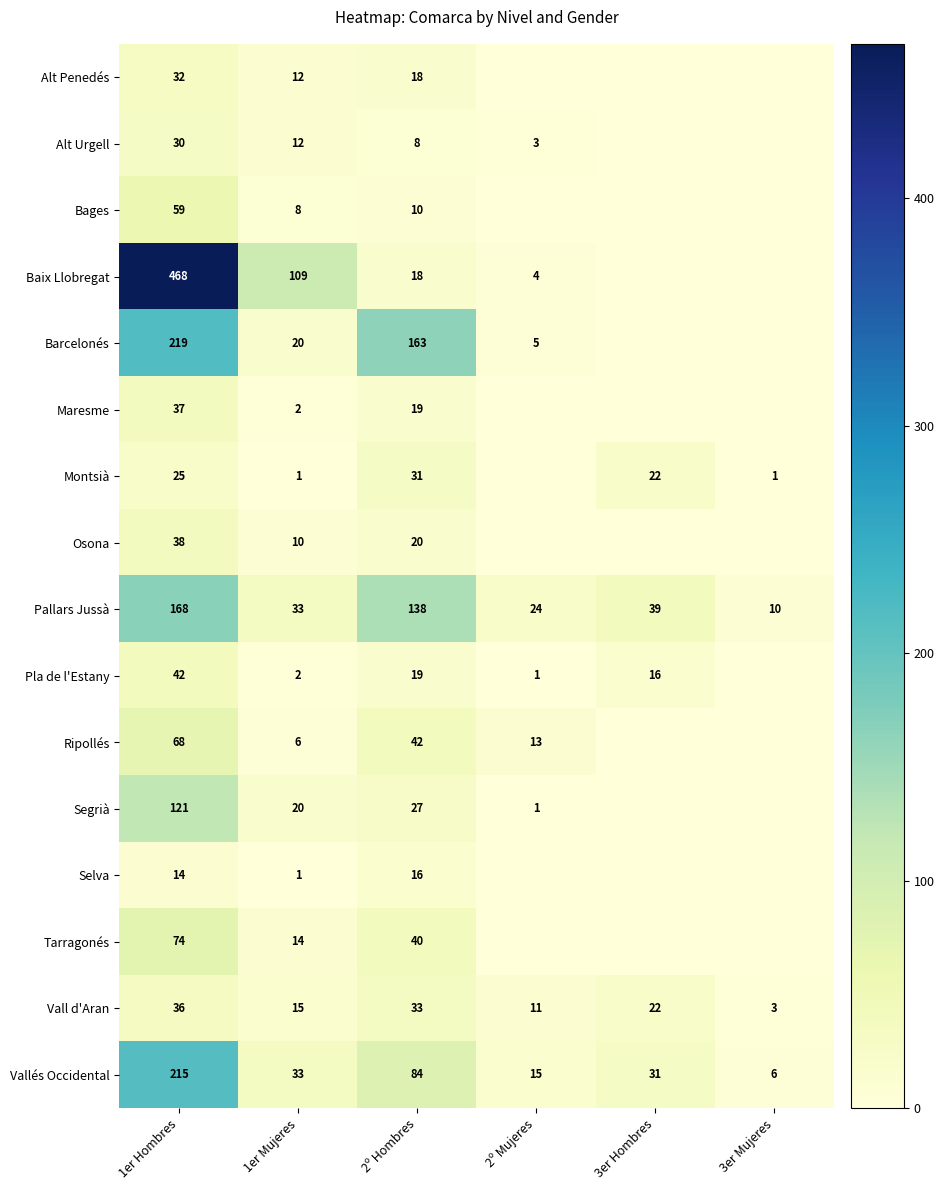

Is the value of Segrià at 1er Mujeres greater than the value of Vallés Occidental at 3er Hombres?

No